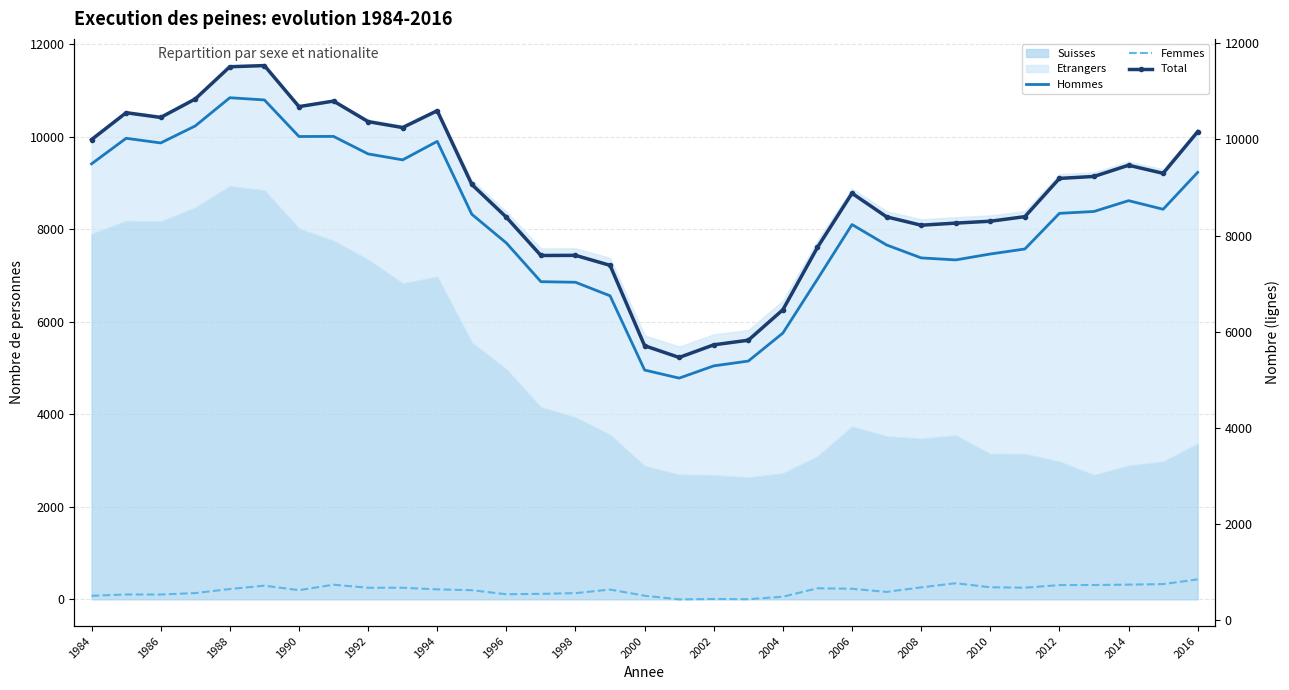

What is the minimum value for Suisses?

2636